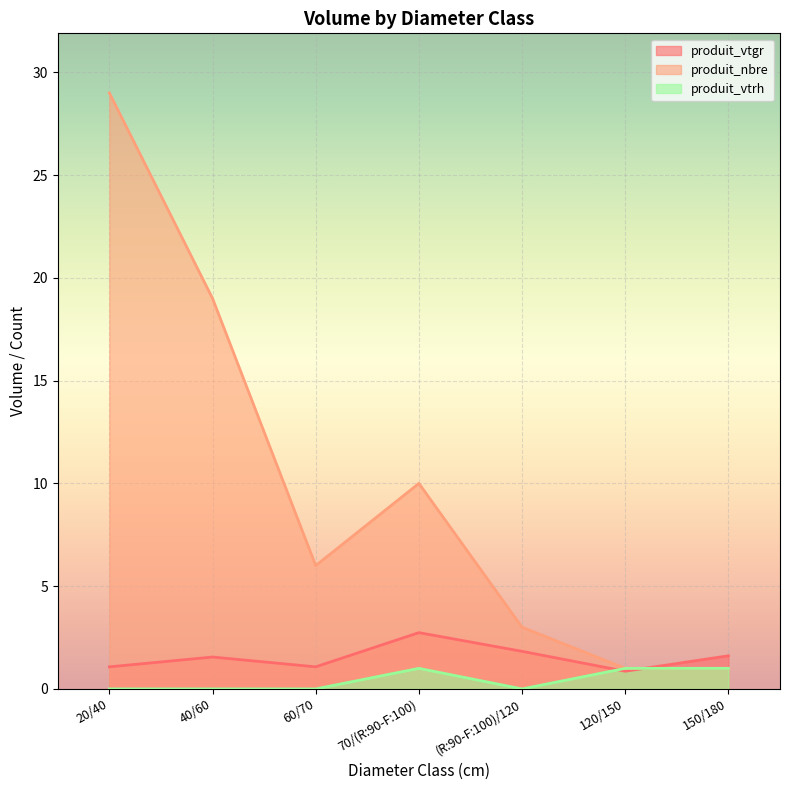

At which category is the sum across all series the highest?

20/40